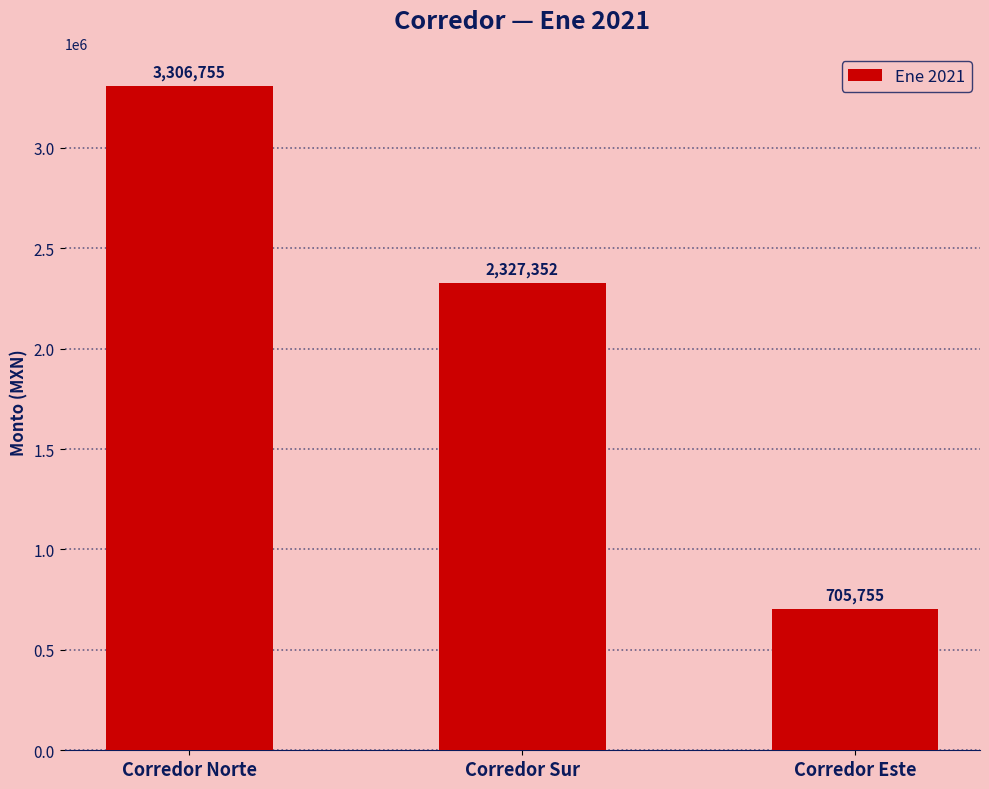

How many bars are there in total?

3